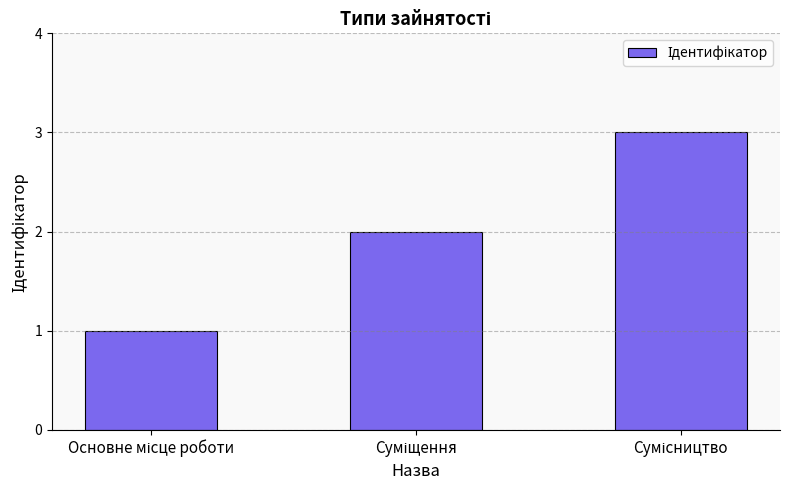

What is the difference between the maximum and minimum values?

2